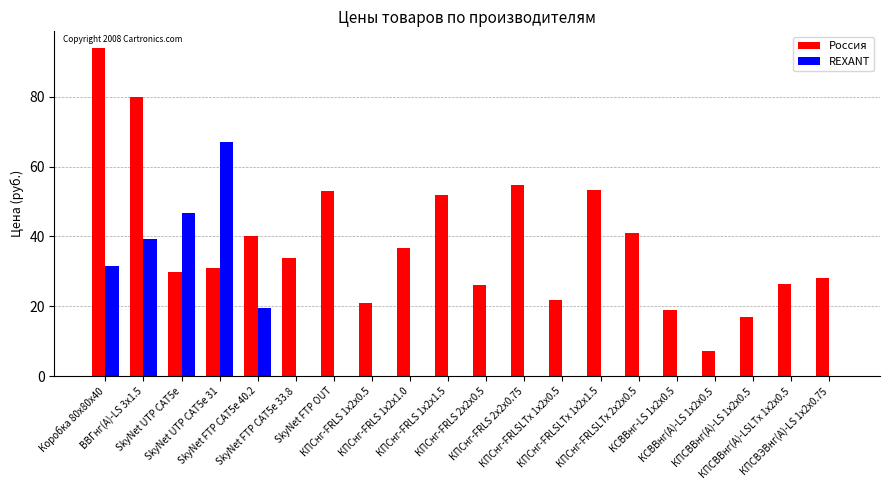

What is the total value across all series at SkyNet UTP CAT5e?

76.5